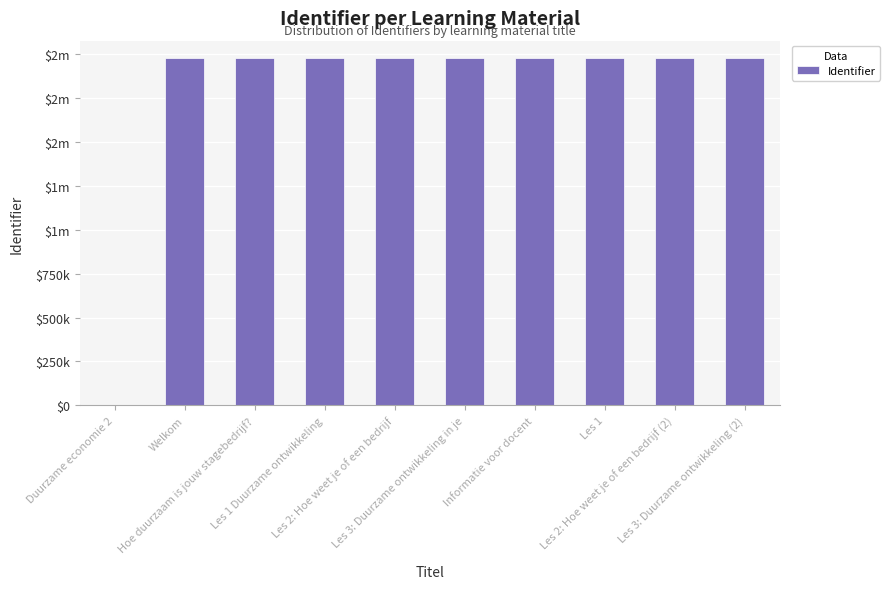

Are the bars horizontal?

No